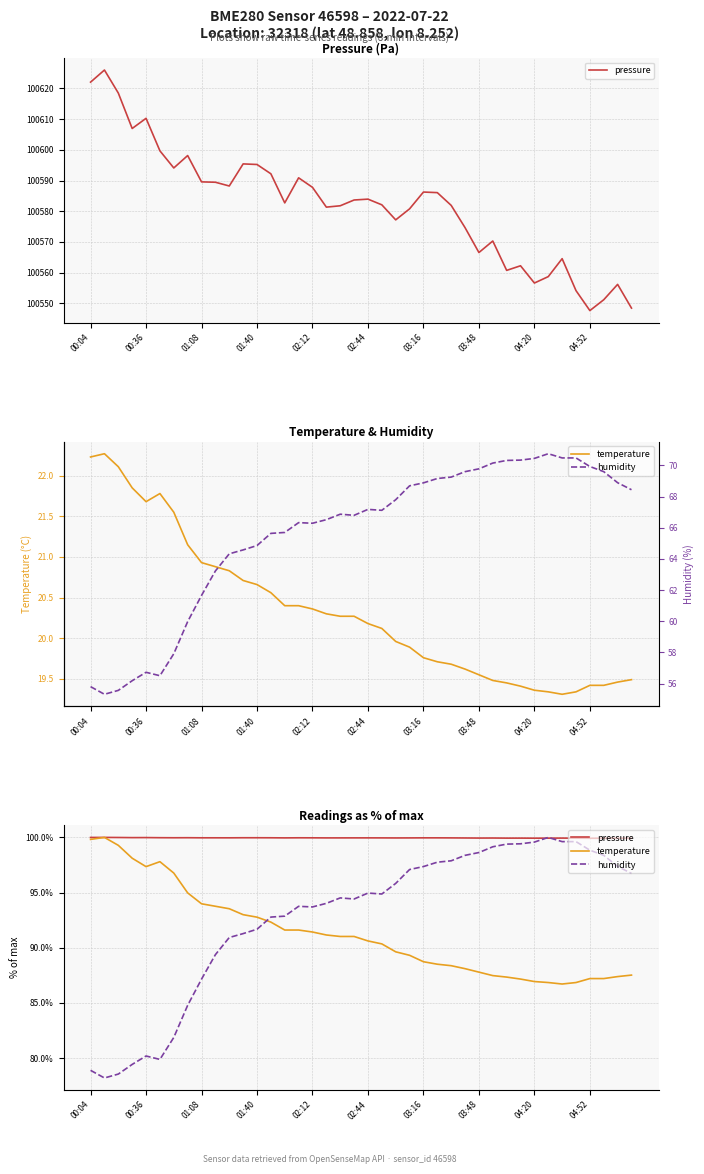

Which series has the largest range (max minus min)?

humidity